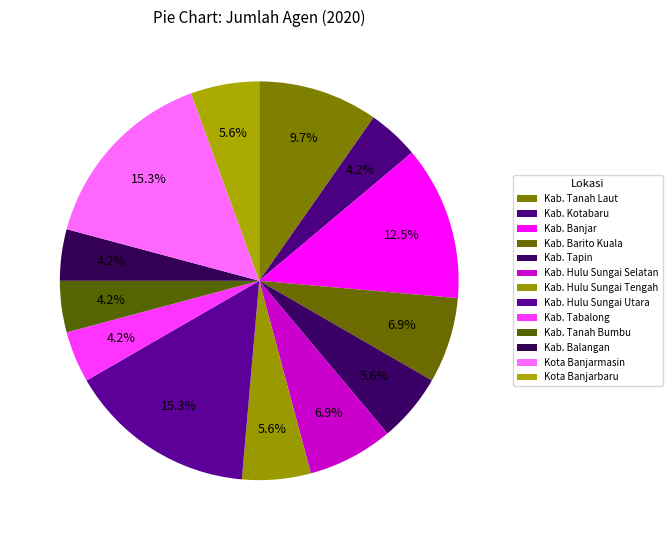

To the nearest percent, what is the average slice percentage?

8%